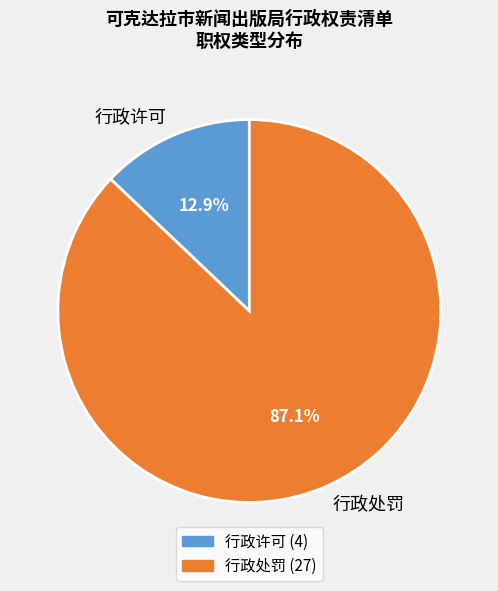

What percentage is NOT represented by 行政许可?

87.1%